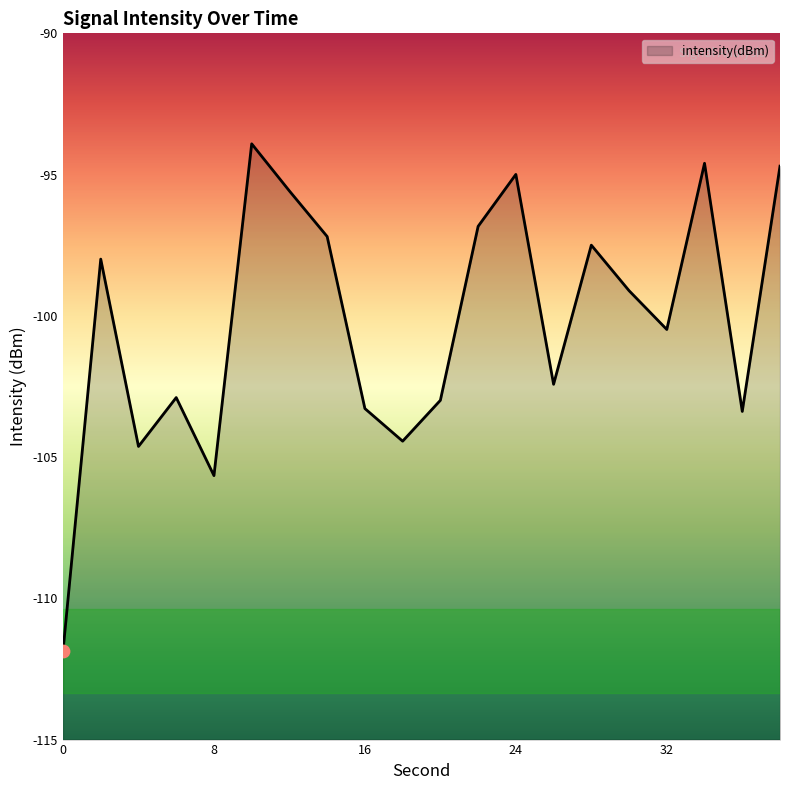

What is the change in value from 6 to 30?

+3.8